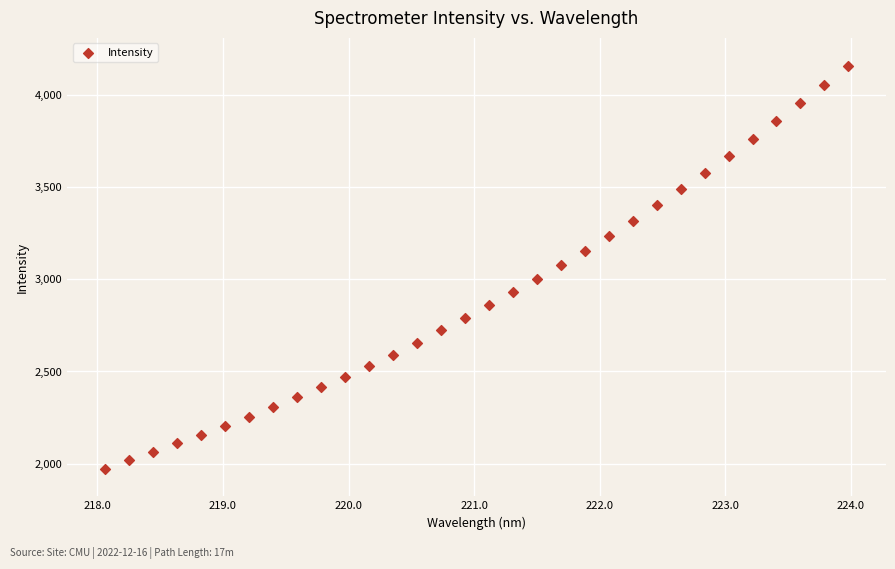

What is the range of X values (max minus min)?

5.9